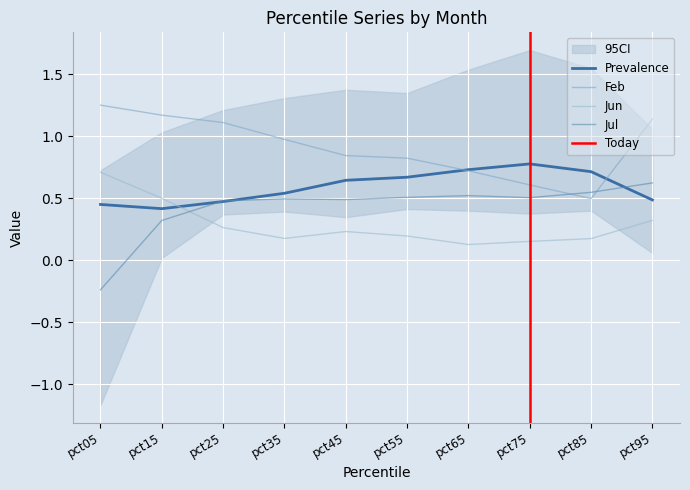

What is the lowest value of the Jul series?

-0.2